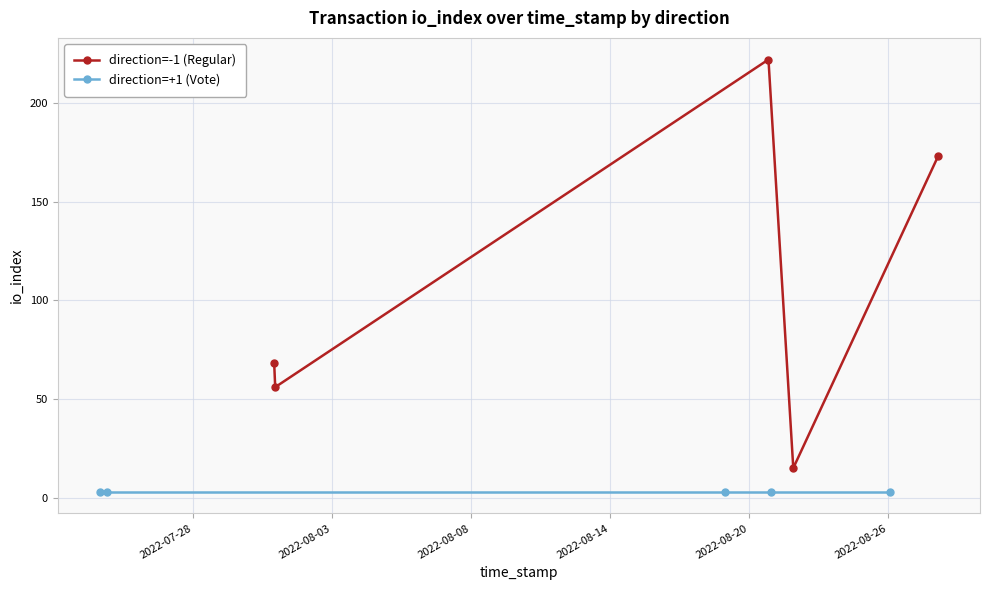

What is the value of the direction=-1 (Regular) point at the 5th from the left?

173